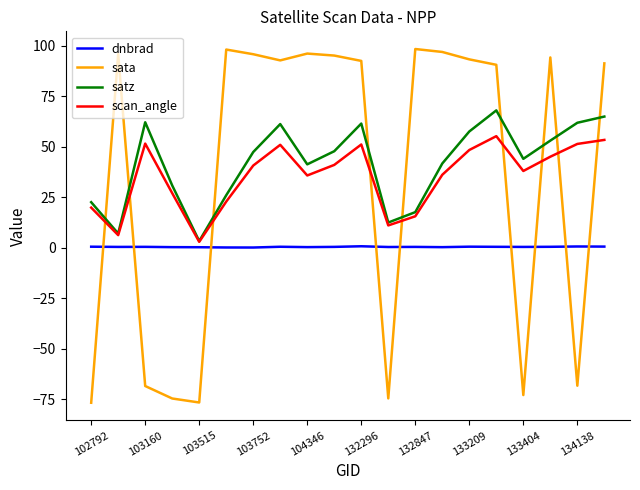

How many interior local valleys does the satz series have?

5